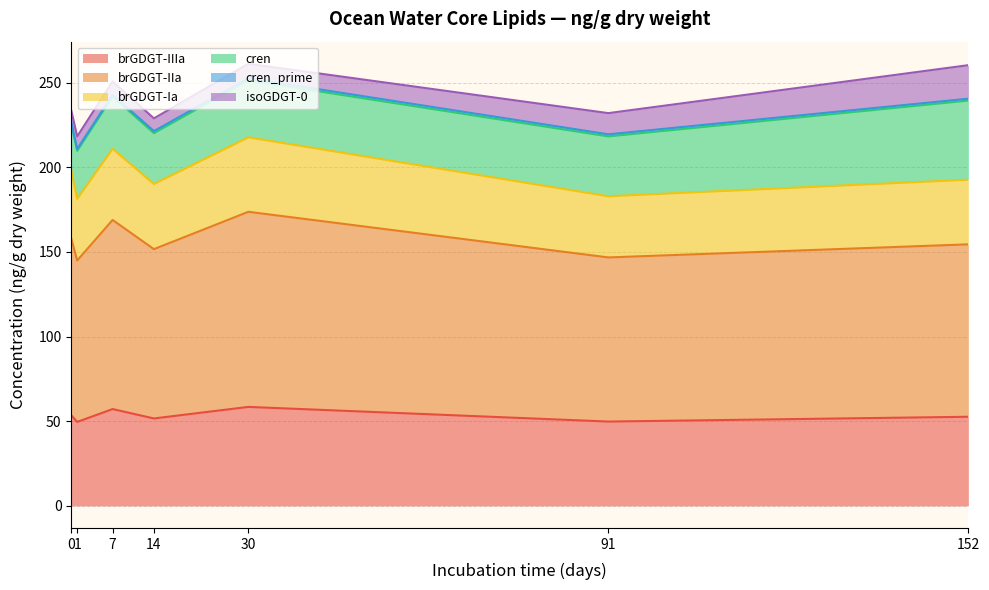

What is the sum of all cren_prime values?

15.8